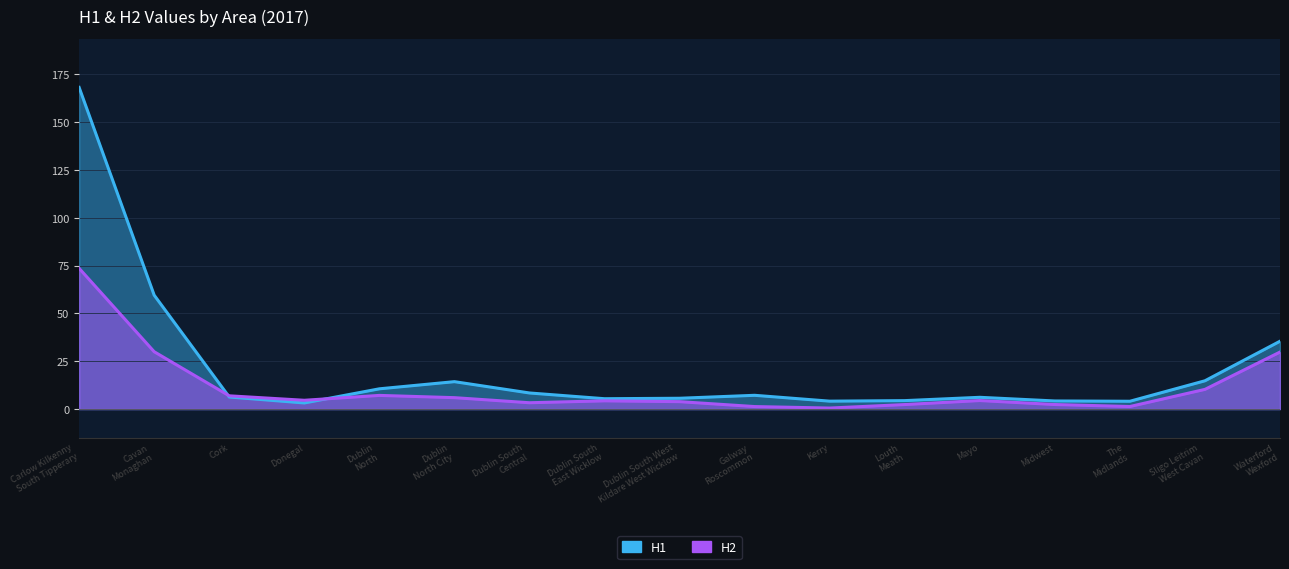

At how many categories does at least one series exceed 147?

1